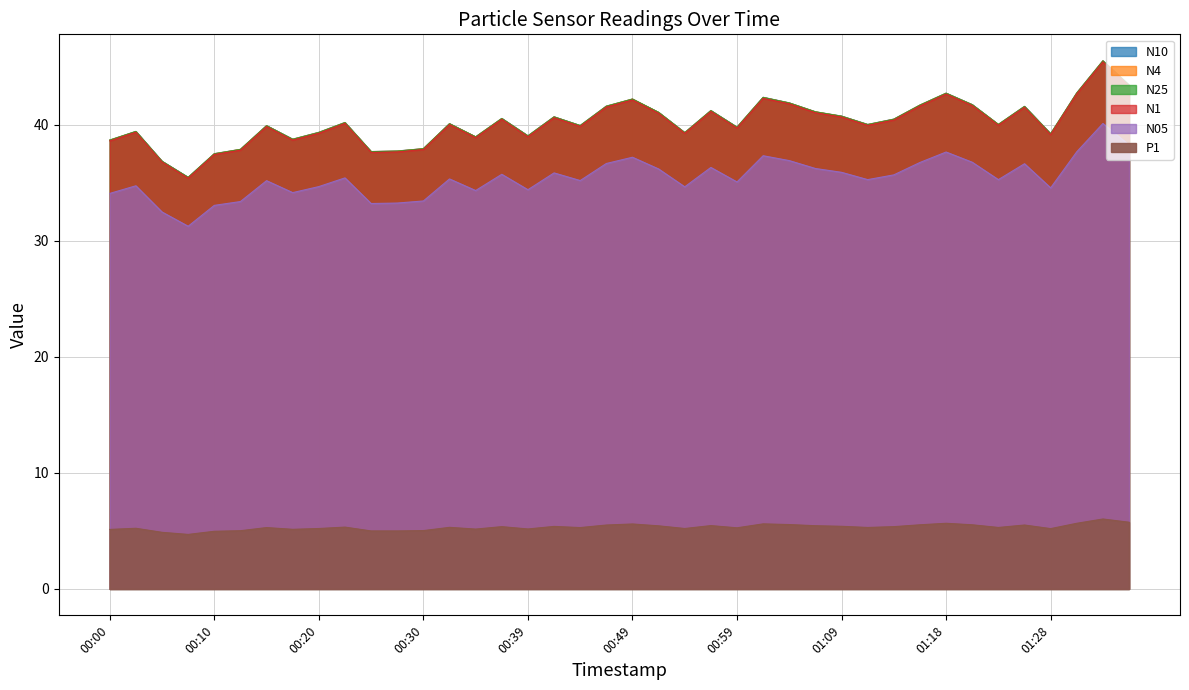

What is the total value across all series at 01:16?

209.1